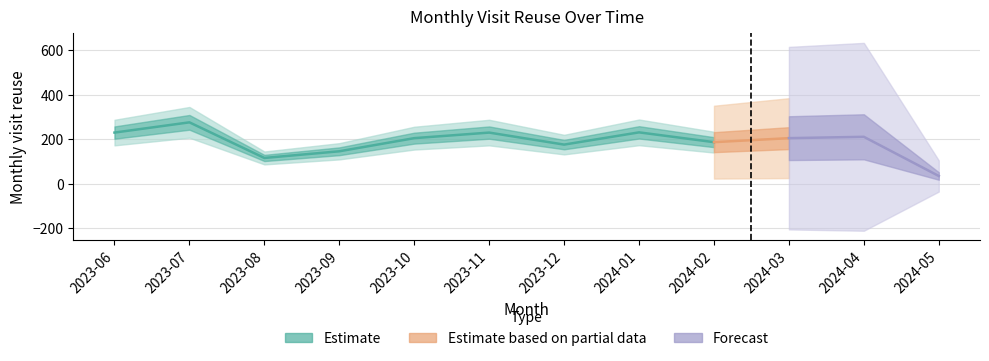

Rank the categories by value from highest to lowest.

2023-07, 2024-01, 2023-06, 2023-11, 2024-04, 2023-10, 2024-03, 2024-02, 2023-12, 2023-09, 2023-08, 2024-05